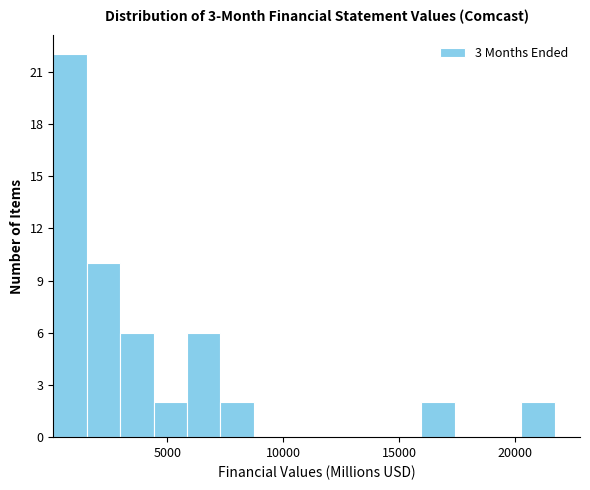

Read against the x-axis, roughly where is the centre of the tallest bar?

1000